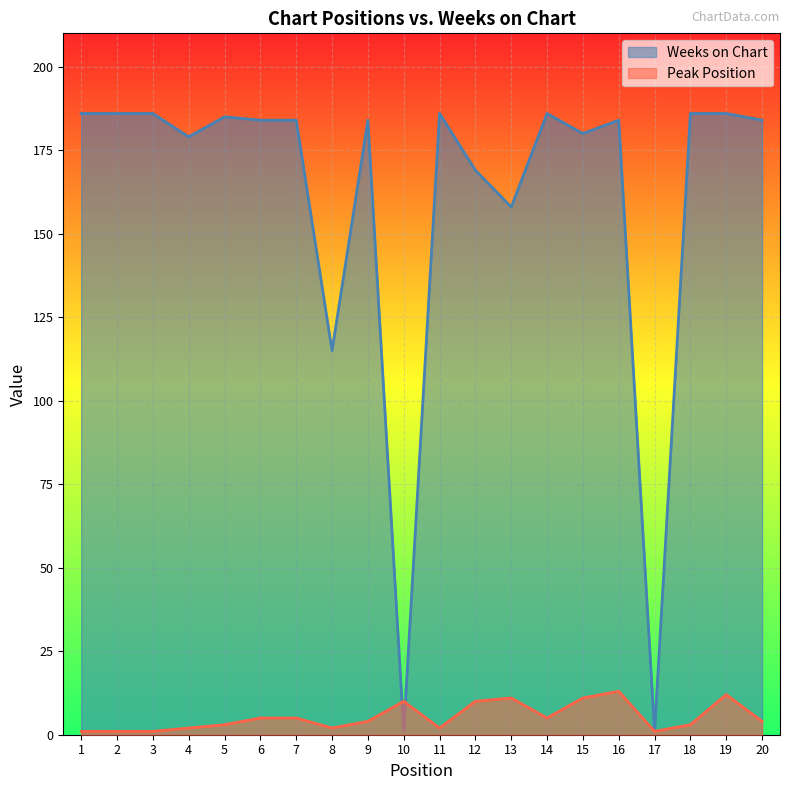

What is the value of the Weeks on Chart point at the 2nd from the left?

186